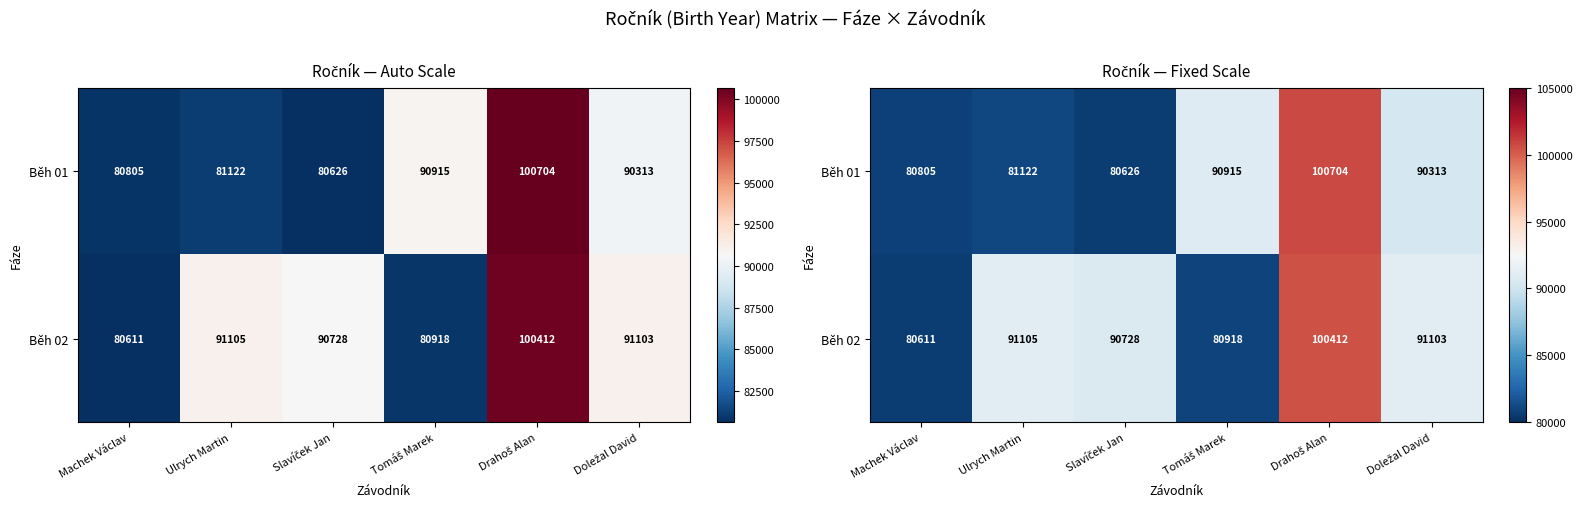

Which series has the largest range (max minus min)?

Běh 01